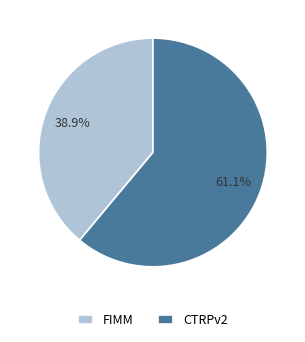

To the nearest percent, what portion does CTRPv2 represent?

61%